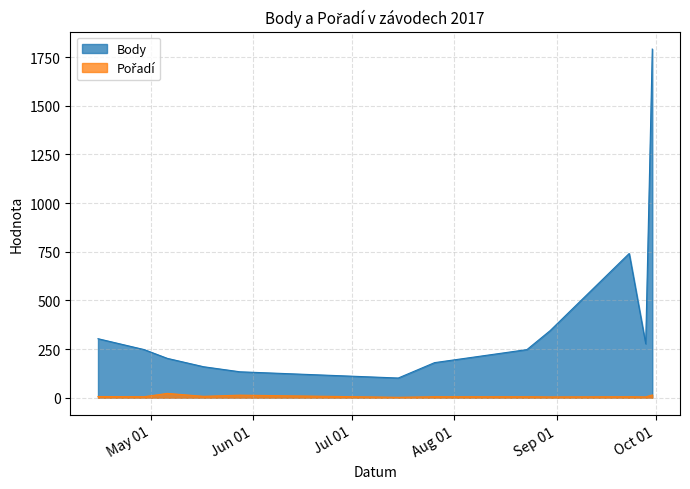

Reading right to left, what are all the values shown in this chart?

Body: 2017-09-30=1791	2017-09-28=277	2017-09-23=741	2017-08-30=344	2017-08-23=247	2017-07-26=180	2017-07-15=101	2017-05-28=133	2017-05-17=159	2017-05-06=202	2017-04-29=247	2017-04-15=303
Pořadí: 2017-09-30=14	2017-09-28=4	2017-09-23=5	2017-08-30=4	2017-08-23=5	2017-07-26=5	2017-07-15=2	2017-05-28=13	2017-05-17=7	2017-05-06=22	2017-04-29=5	2017-04-15=6